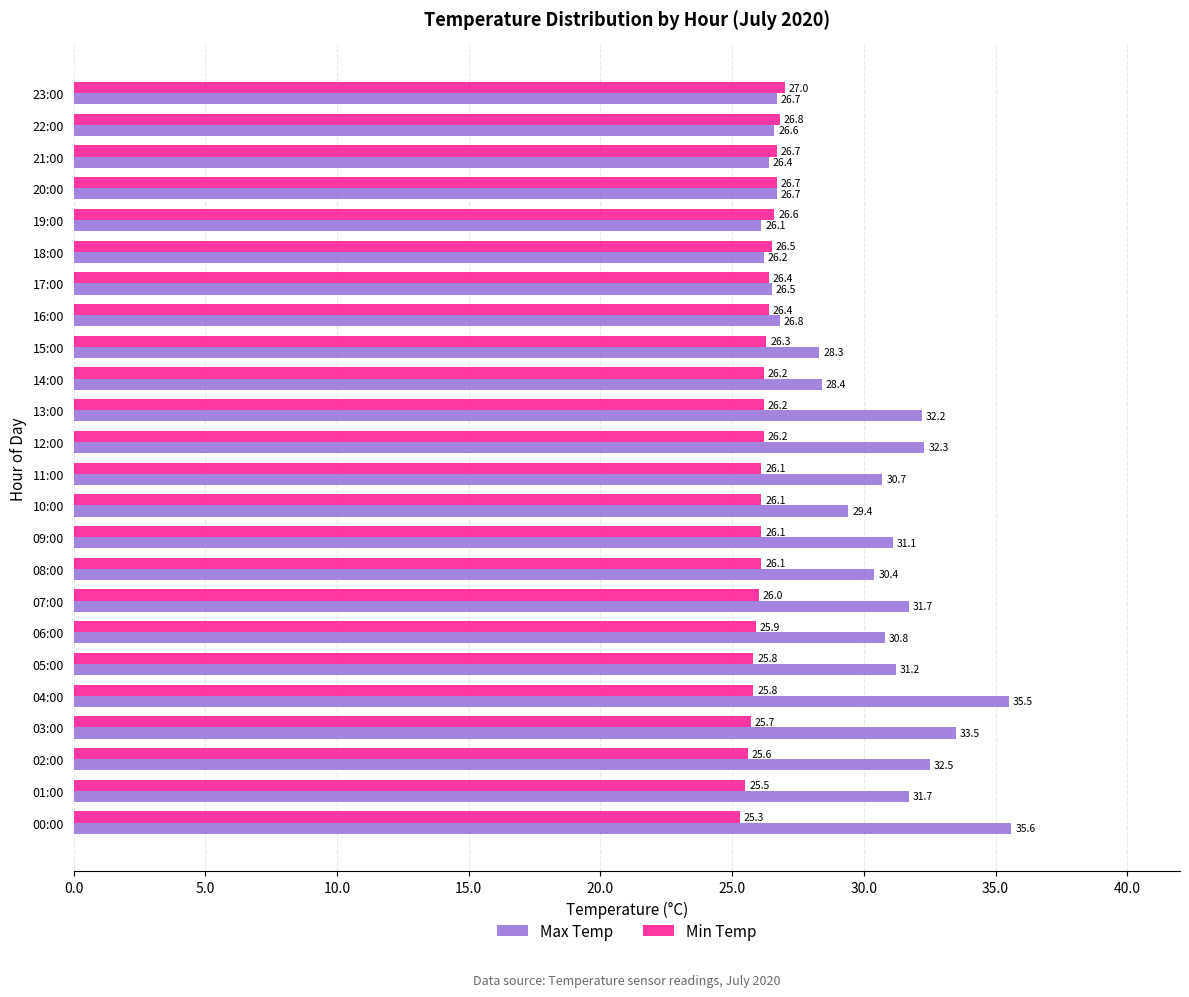

Rank the series by their average value, from lowest to highest.

Min Temp, Max Temp